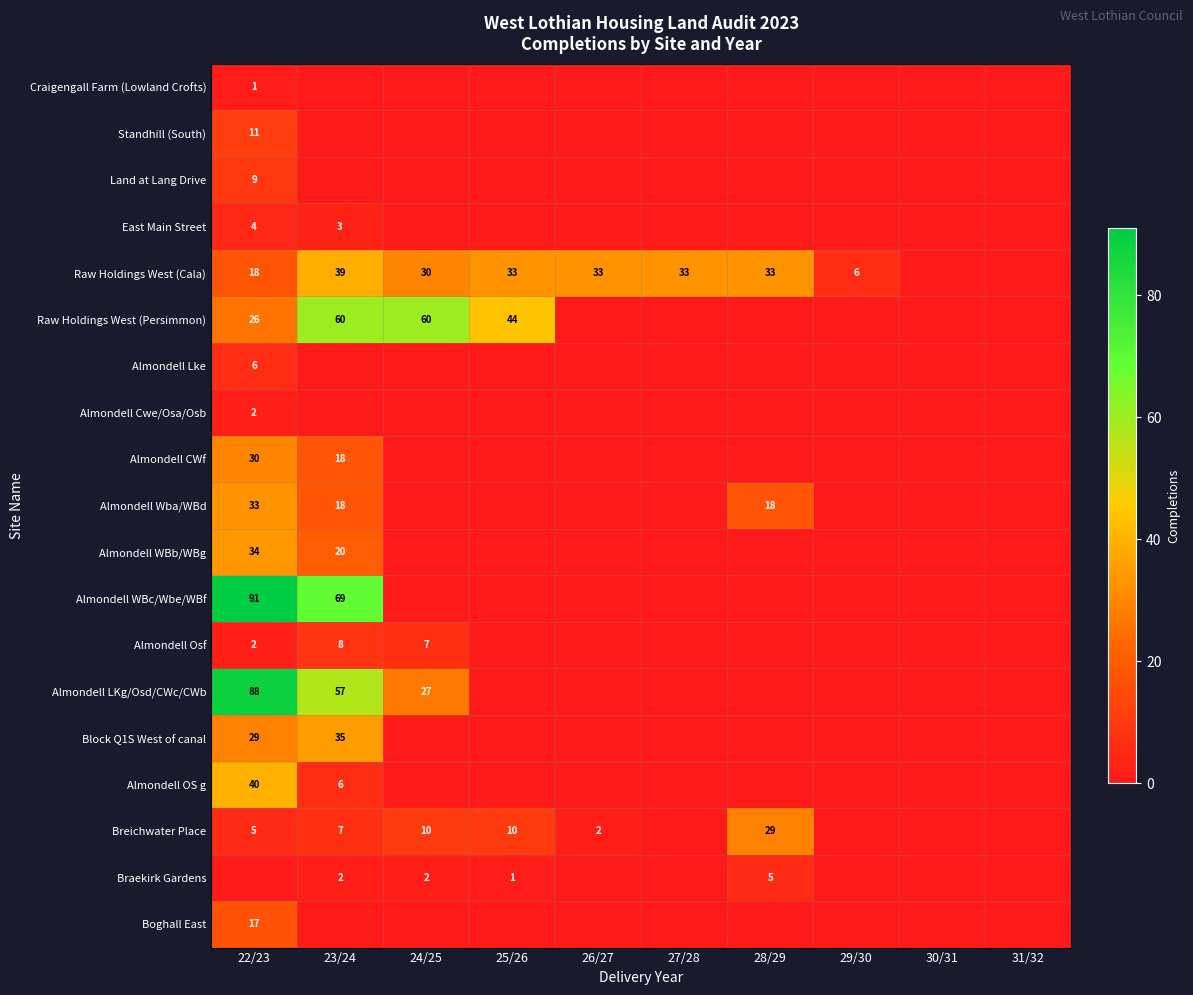

How many positive values does the Almondell Lke series have?

1